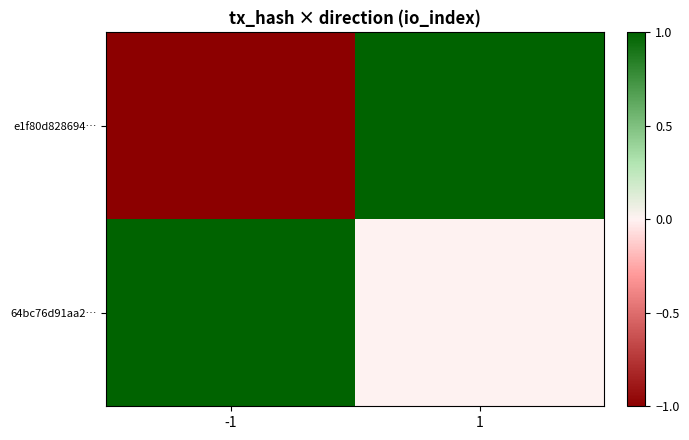

List the series in order of their peak value, lowest first.

e1f80d828694…, 64bc76d91aa2…